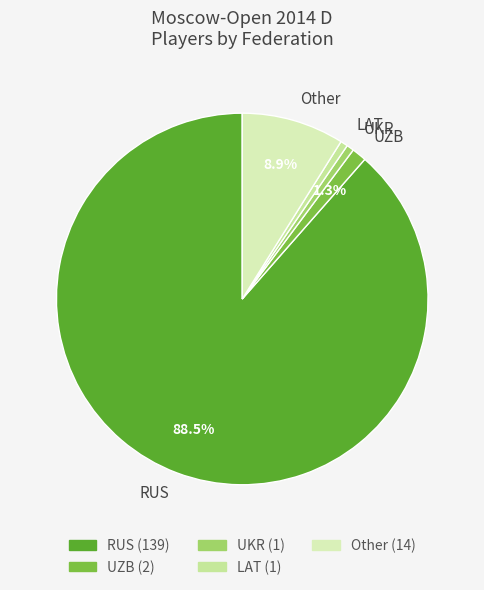

Which slice represents more than half of the pie?

RUS